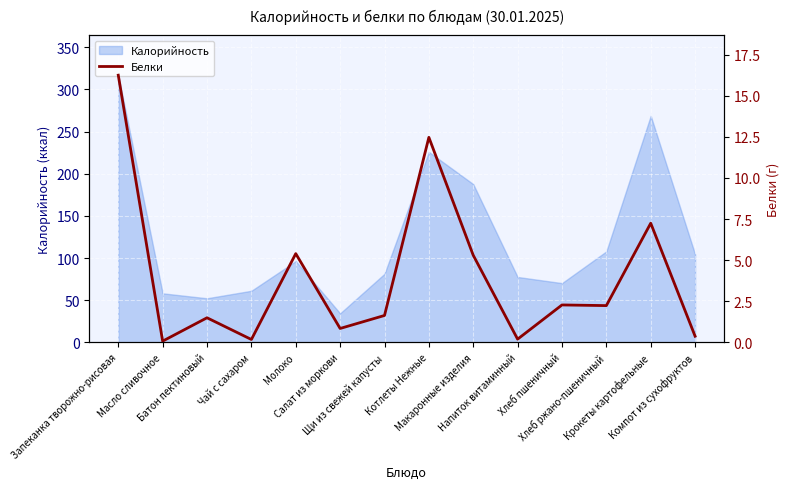

The chart shows a value of 1.6 at Щи из свежей капусты. True or false?

True